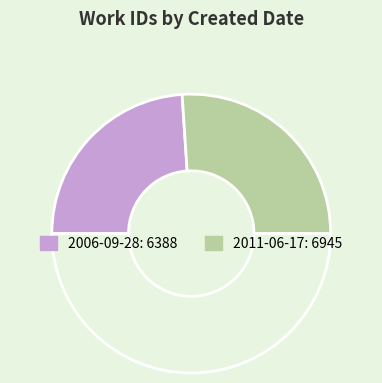

How many slices are in this pie chart?

3